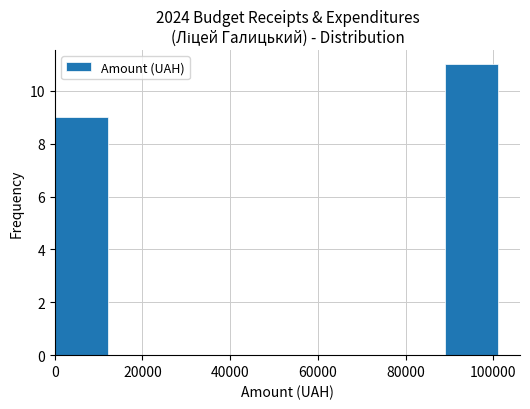

Reading left to right, list every bar in this chart as the range it spans on the x-axis followed by its height. Neither the bar edges nor the heights are printed on the chart, so give them approximately, as read against the axes.

0 to 12000: 9
12000 to 26000: 0
26000 to 38000: 0
38000 to 50000: 0
50000 to 64000: 0
64000 to 76000: 0
76000 to 88000: 0
88000 to 102000: 11